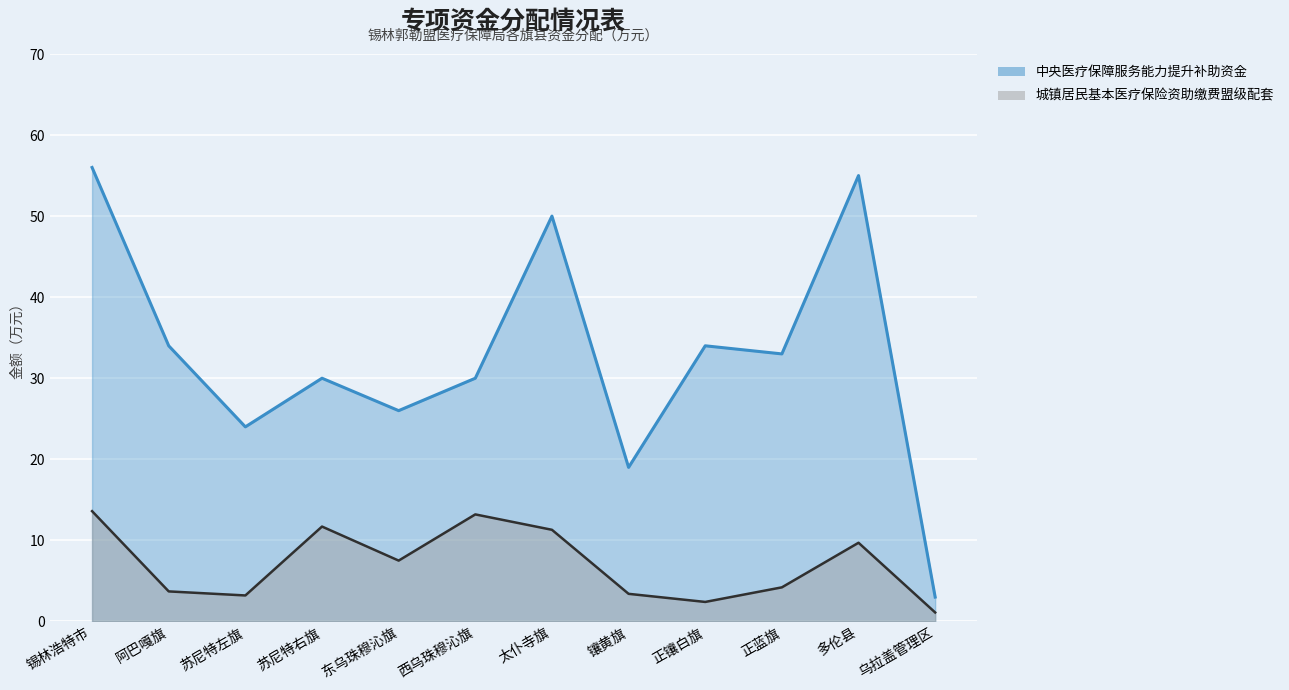

Reading left to right, what are all the values shown in this chart?

城镇居民基本医疗保险资助缴费盟级配套: 锡林浩特市=13.6	阿巴嘎旗=3.7	苏尼特左旗=3.2	苏尼特右旗=11.7	东乌珠穆沁旗=7.5	西乌珠穆沁旗=13.2	太仆寺旗=11.3	镶黄旗=3.4	正镶白旗=2.4	正蓝旗=4.2	多伦县=9.7	乌拉盖管理区=1.1
中央医疗保障服务能力提升补助资金: 锡林浩特市=56.0	阿巴嘎旗=34.0	苏尼特左旗=24.0	苏尼特右旗=30.0	东乌珠穆沁旗=26.0	西乌珠穆沁旗=30.0	太仆寺旗=50.0	镶黄旗=19.0	正镶白旗=34.0	正蓝旗=33.0	多伦县=55.0	乌拉盖管理区=3.0